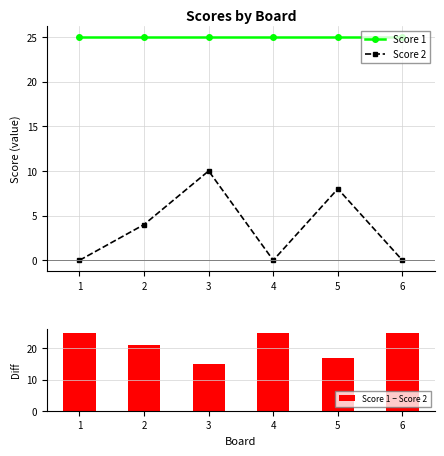

Reading right to left, extract all data points from this chart.

Score 1: 6=25	5=25	4=25	3=25	2=25	1=25
Score 2: 6=0	5=8	4=0	3=10	2=4	1=0
Score 1 − Score 2: 6=25	5=17	4=25	3=15	2=21	1=25